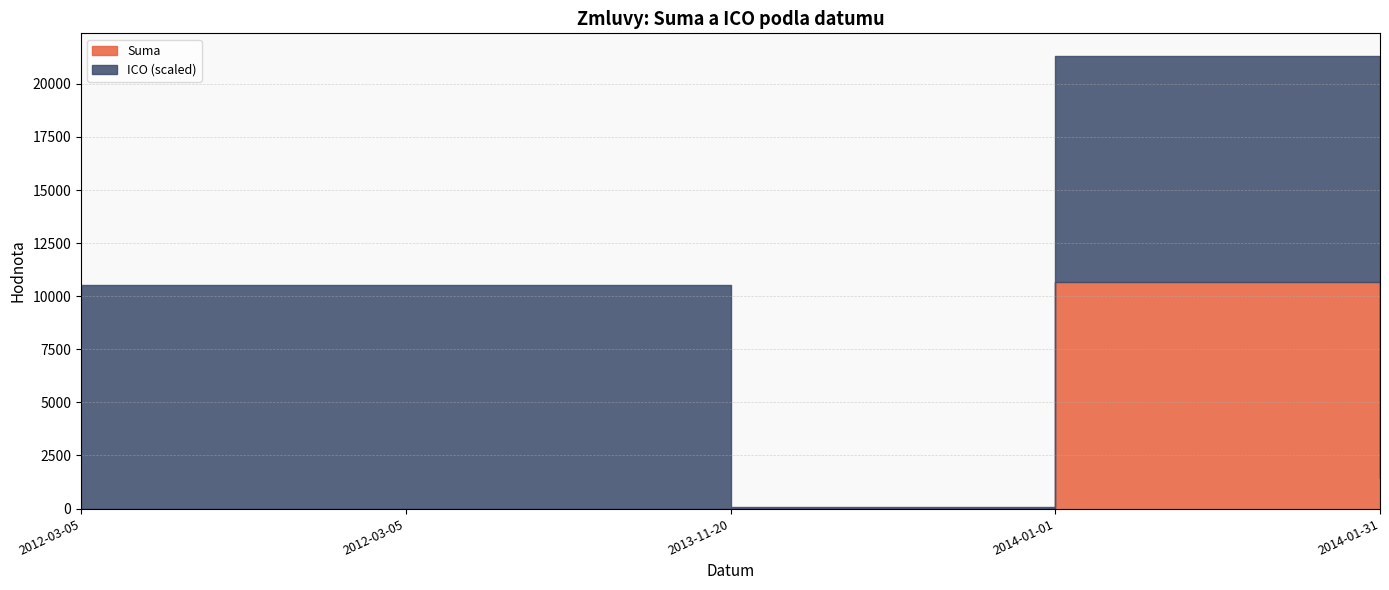

Count the number of categories in the chart.

5